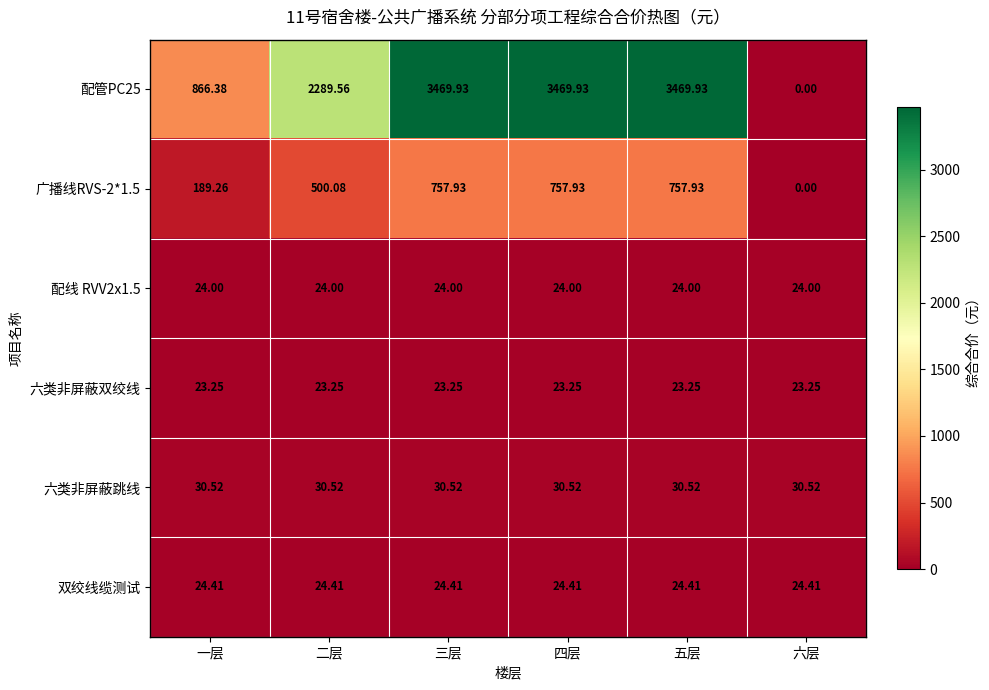

At which label does 广播线RVS-2*1.5 reach its minimum?

六层